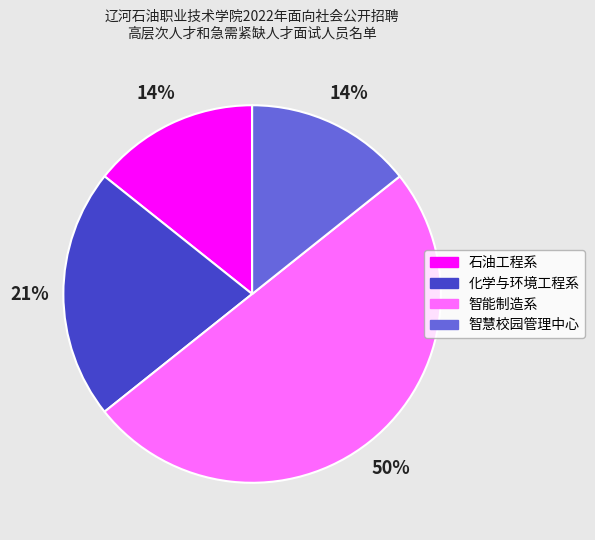

True or false: 化学与环境工程系 accounts for 11% of the total.

False